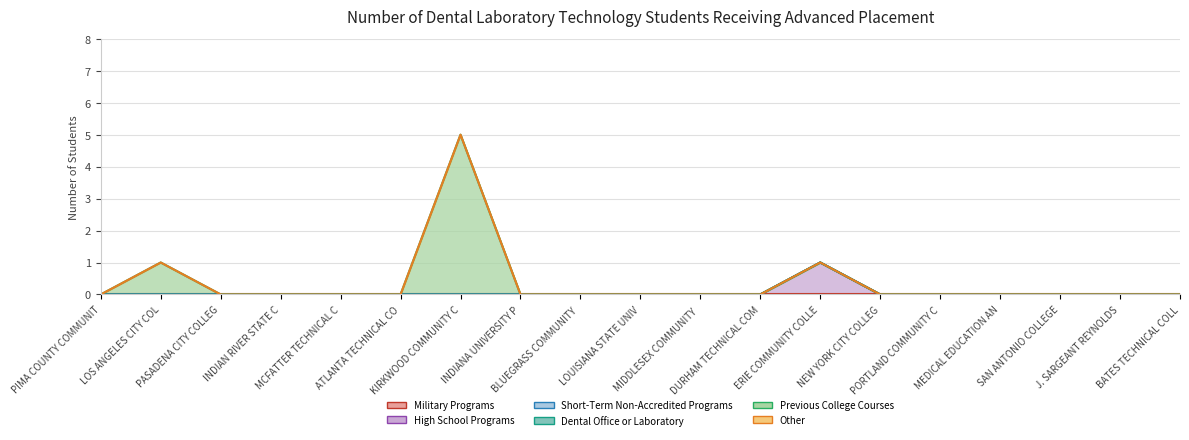

At which category is the sum across all series the highest?

KIRKWOOD COMMUNITY COLLEGE